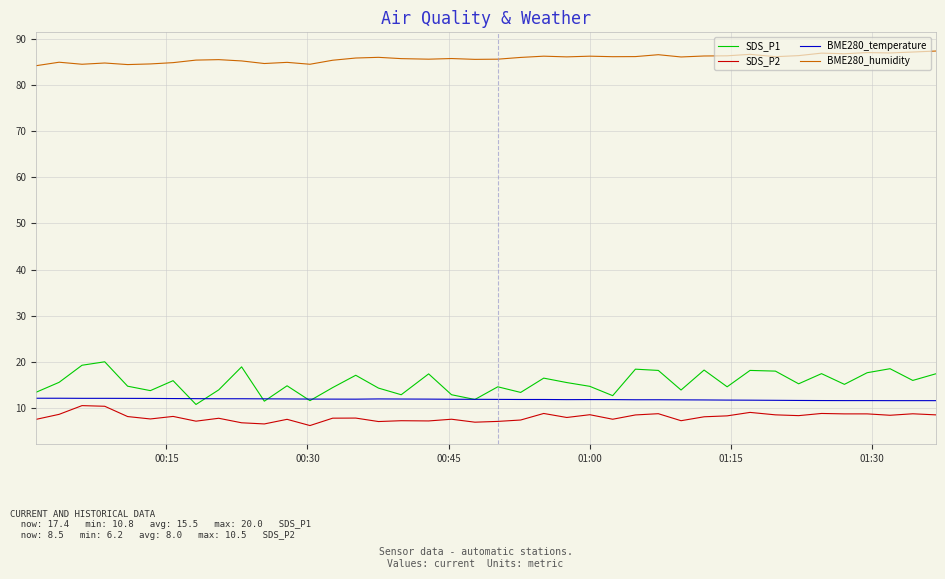

Which series has the largest range (max minus min)?

SDS_P1